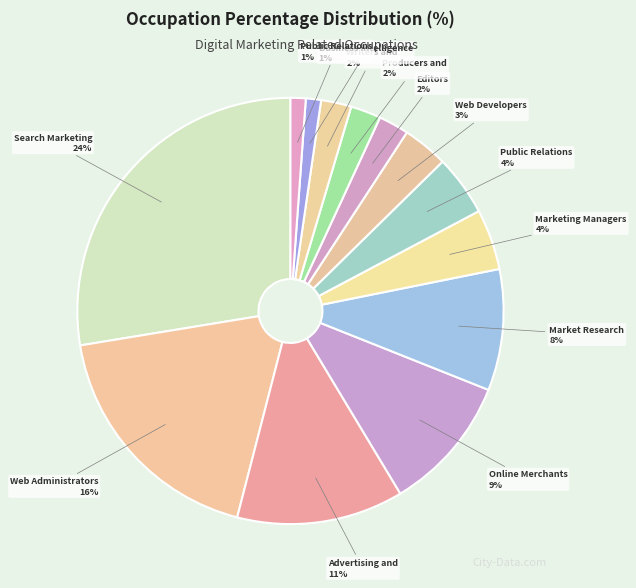

Is Market Research Analysts the majority of the pie?

No